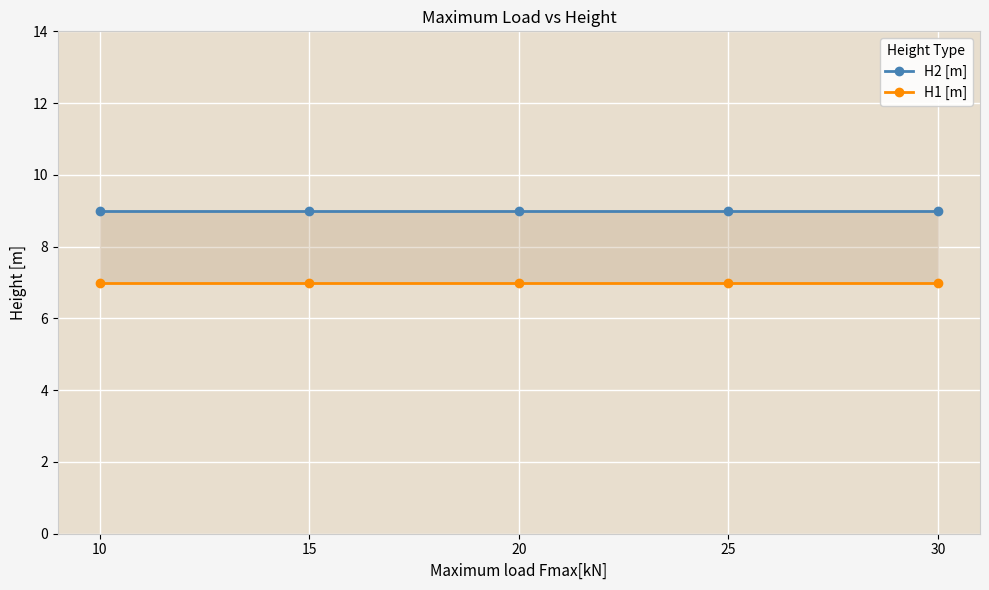

What is the lowest value of the H1 [m] series?

7